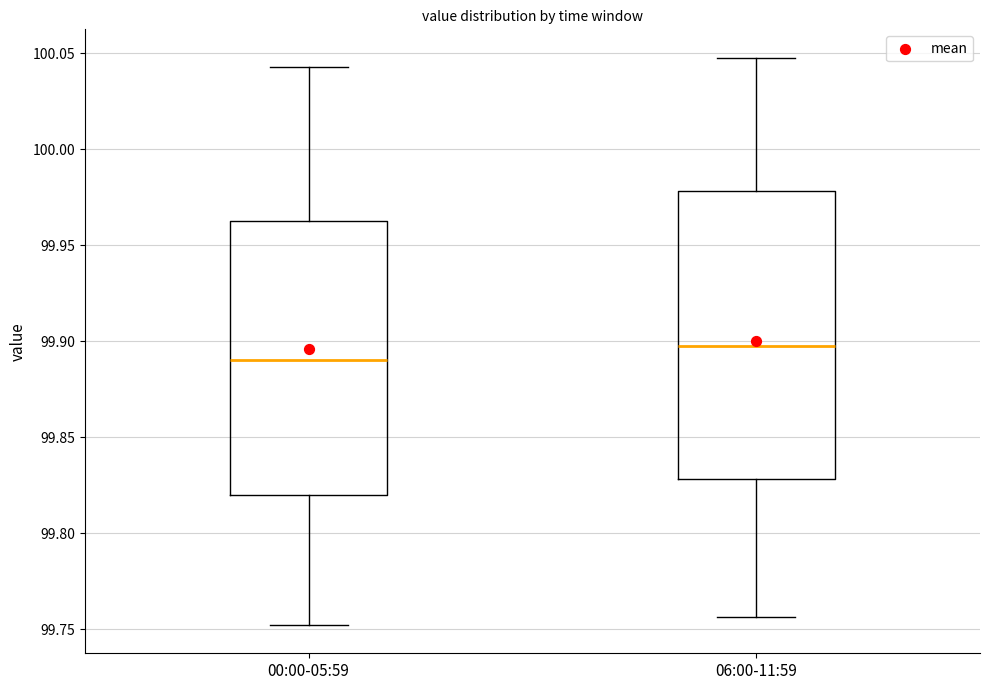

Which box has the lowest median line?

00:00-05:59